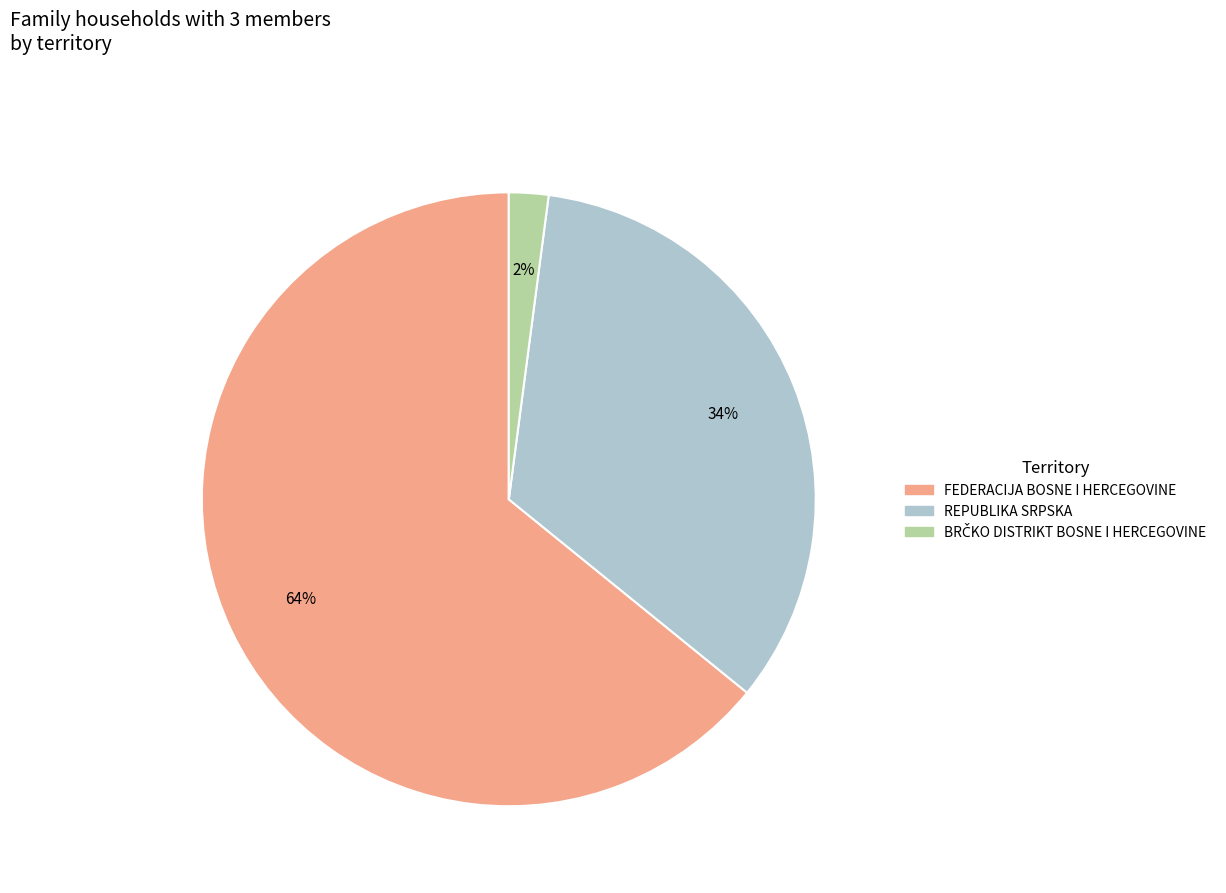

To the nearest percent, what percentage of the pie is REPUBLIKA SRPSKA?

34%